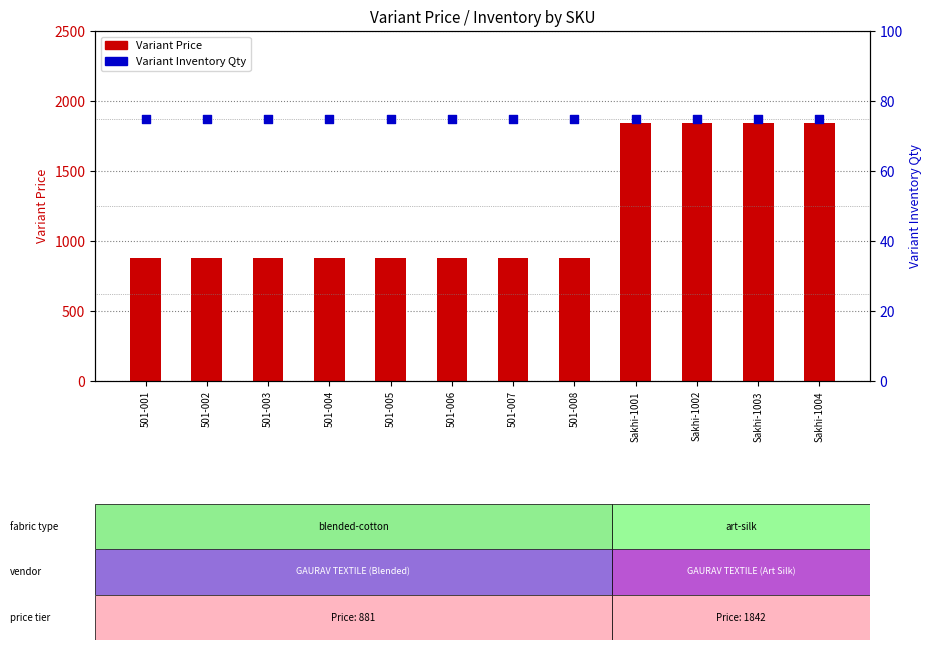

At how many categories does at least one series exceed 945?

4